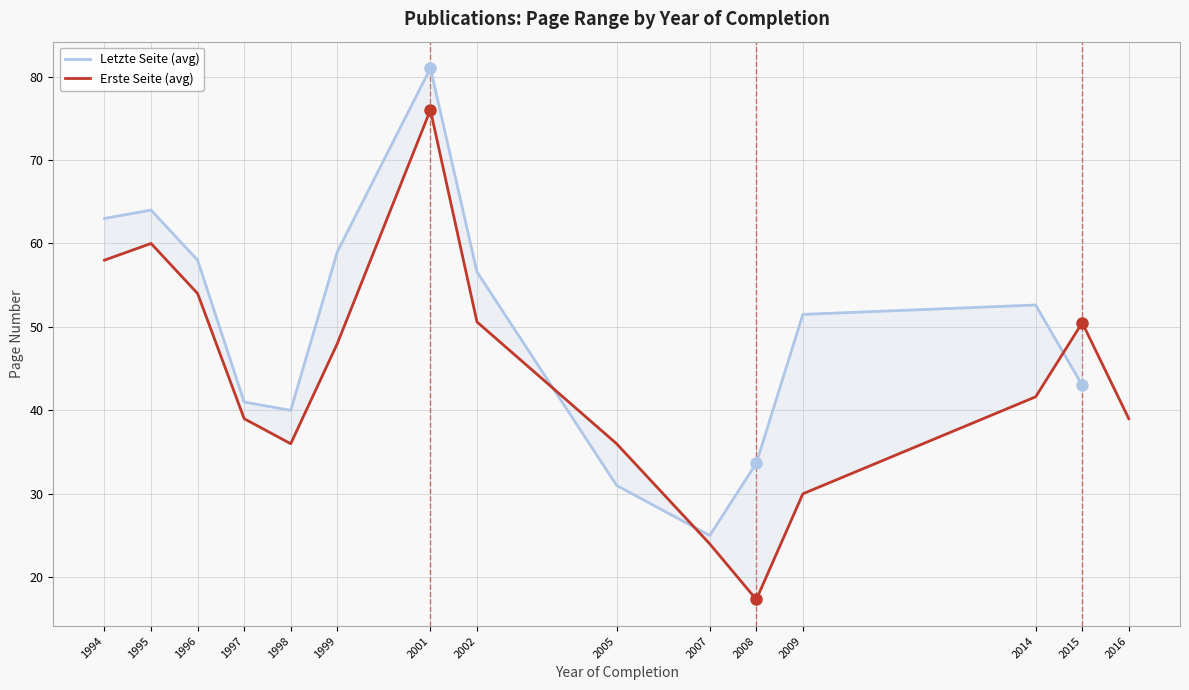

What is the maximum value for Letzte Seite (avg)?

81.0